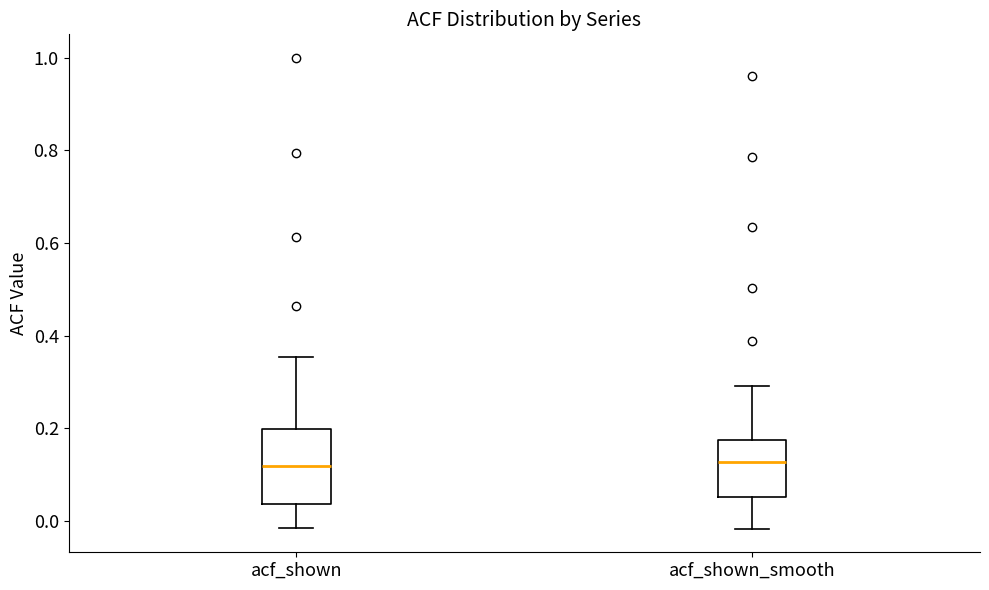

Reading left to right, transcribe this box plot: for each box, give where its median line is, the range the box spans, and where its two whiskers end, as read against the y-axis. The values are not printed on the chart, so give them approximately, as read against the axis.

acf_shown: median 0.12, box 0.04 to 0.20, whiskers -0.02 to 0.36
acf_shown_smooth: median 0.12, box 0.06 to 0.18, whiskers -0.02 to 0.30